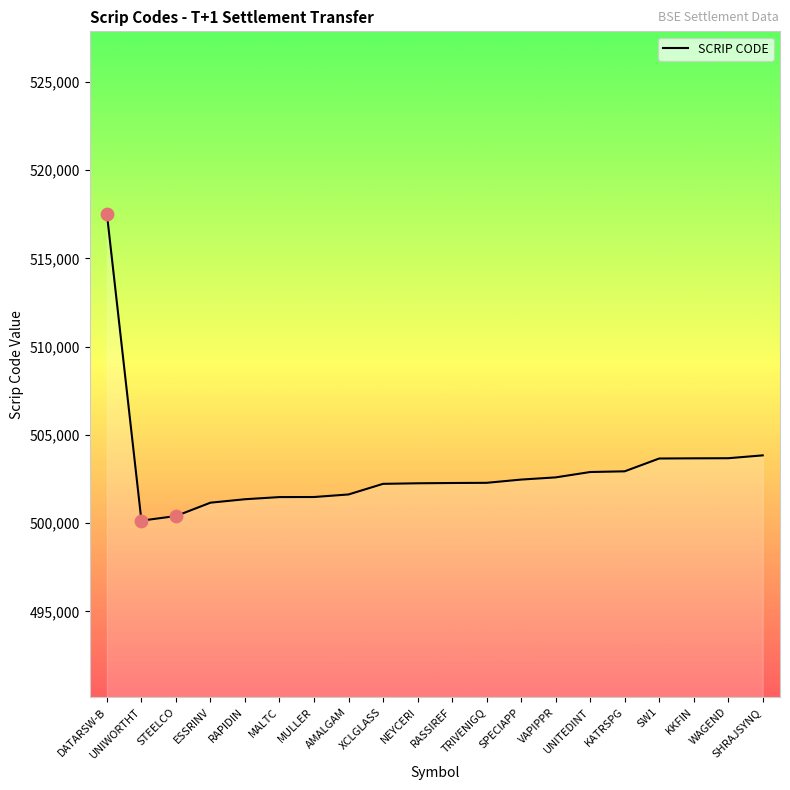

Between SHRAJSYNQ and AMALGAM, which is larger?

SHRAJSYNQ